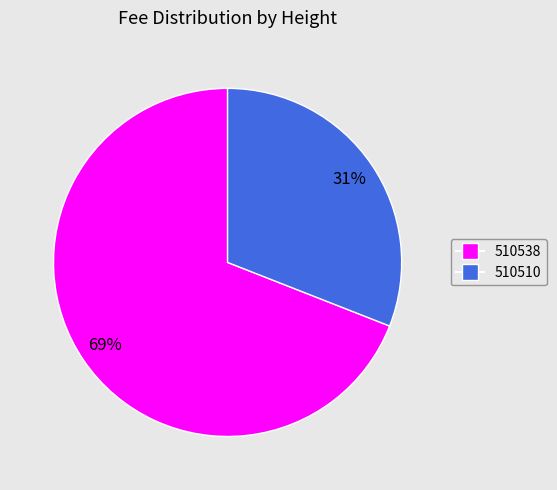

How many segments does this pie chart have?

2